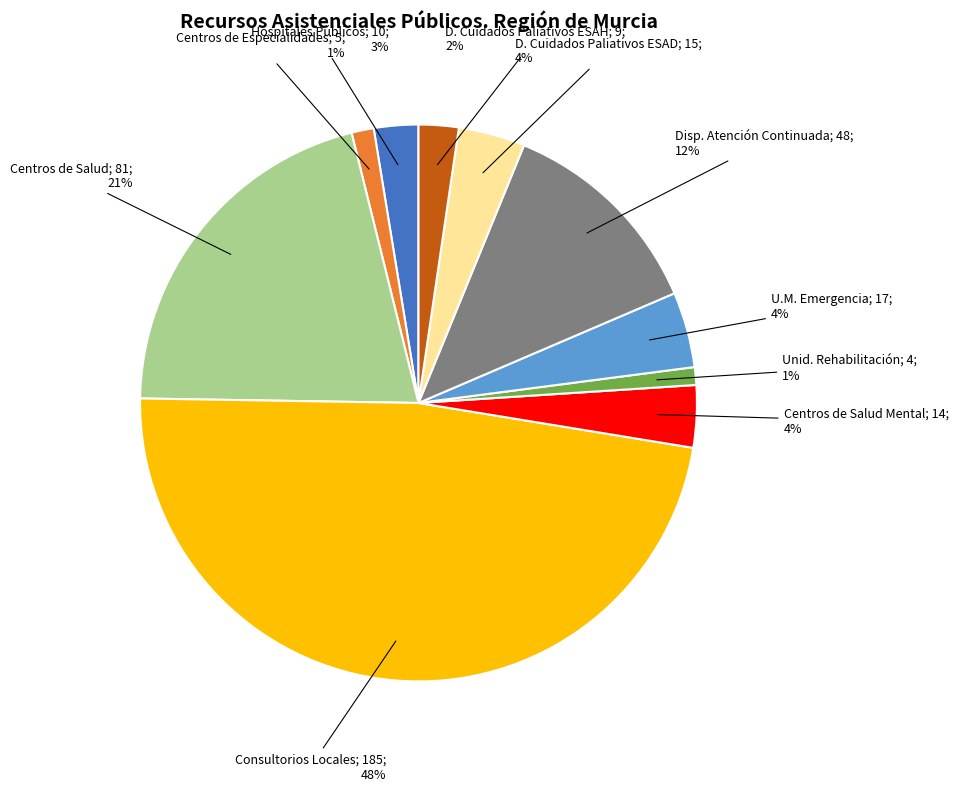

How many slices are in this pie chart?

10